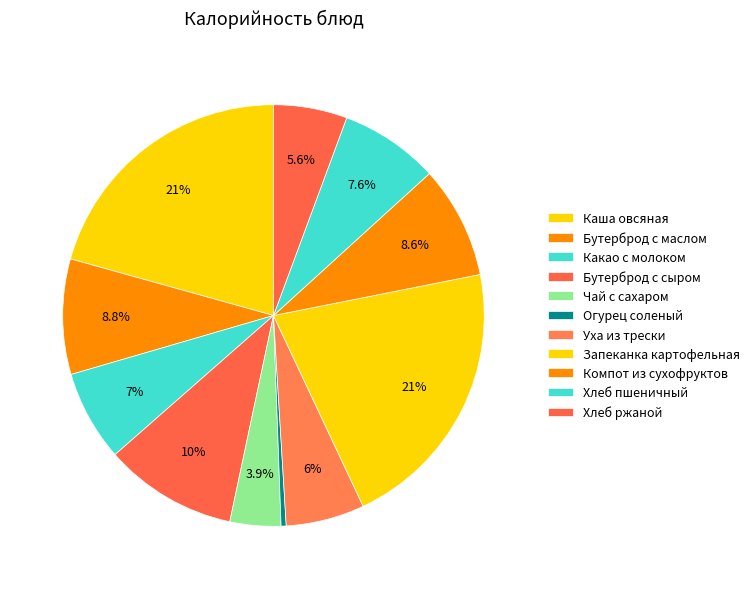

Rank the categories by value from highest to lowest.

Запеканка картофельная, Каша овсяная, Бутерброд с сыром, Бутерброд с маслом, Компот из сухофруктов, Хлеб пшеничный, Какао с молоком, Уха из трески, Хлеб ржаной, Чай с сахаром, Огурец соленый